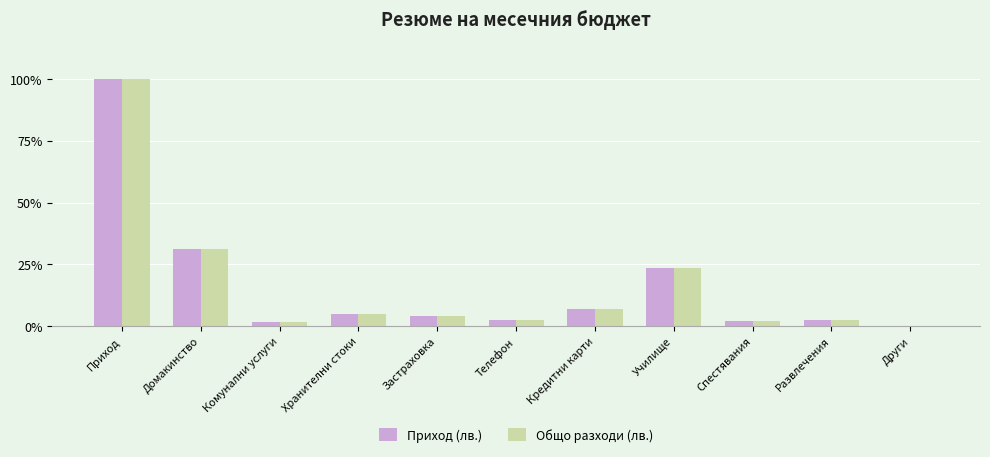

True or false: Приход (лв.) has a value of 100 at Спестявания.

True